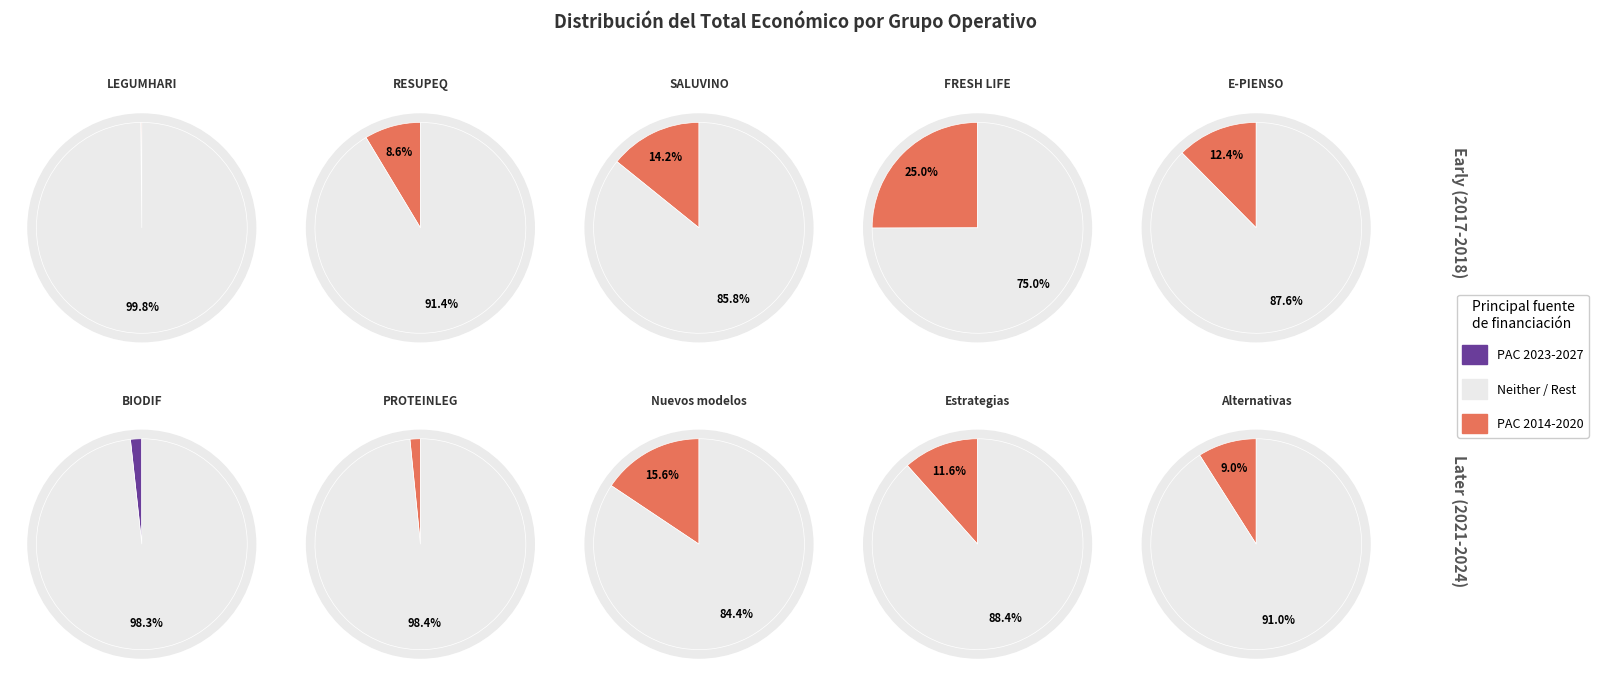

How many slices are in this pie chart?

10